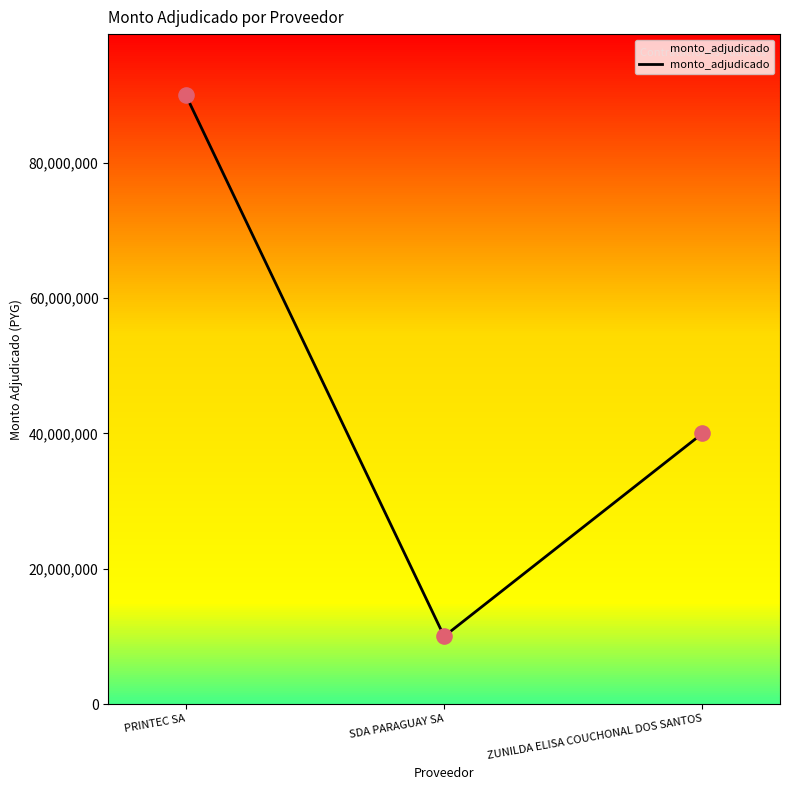

What is the change in value from SDA PARAGUAY SA to ZUNILDA ELISA COUCHONAL DOS SANTOS?

+30000000